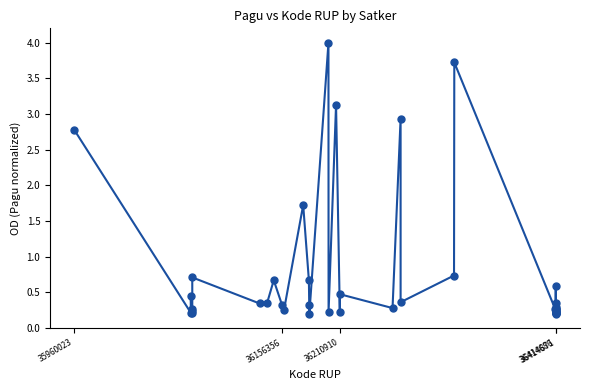

What Y value in the scatter plot is closest to 2?

1.7